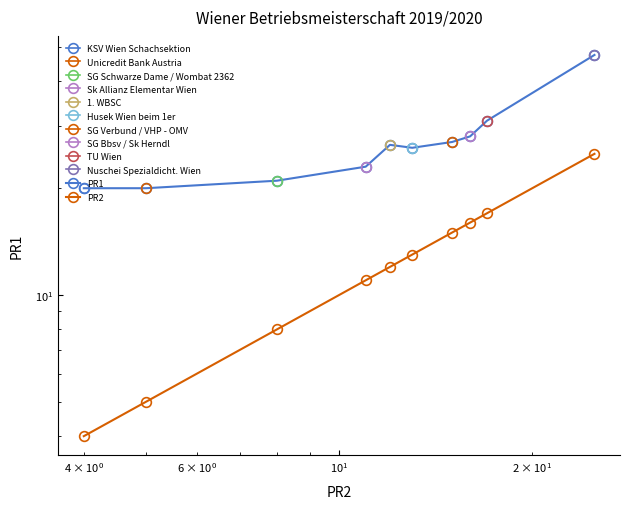

How many interior local peaks does the PR1 series have?

1